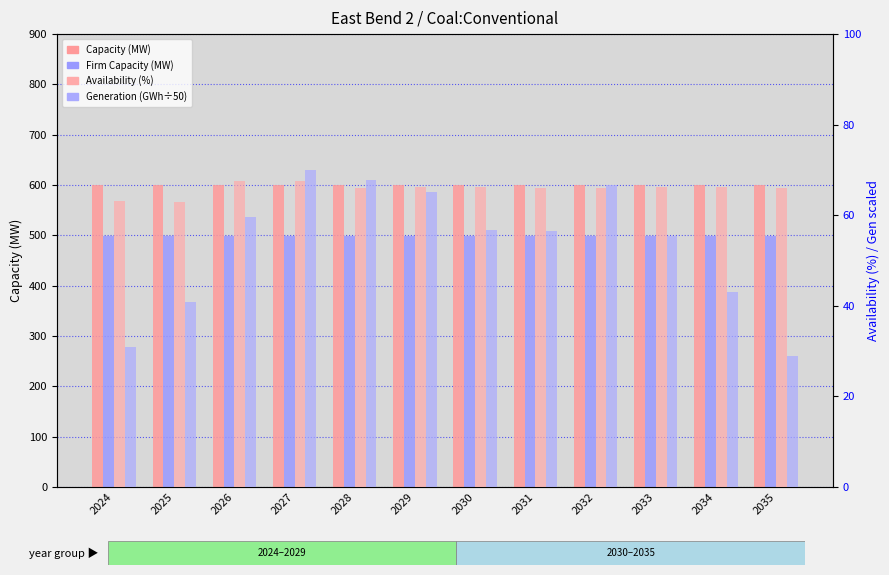

List the series in order of their peak value, lowest first.

Availability (%), Generation (GWh÷50), Firm Capacity (MW), Capacity (MW)